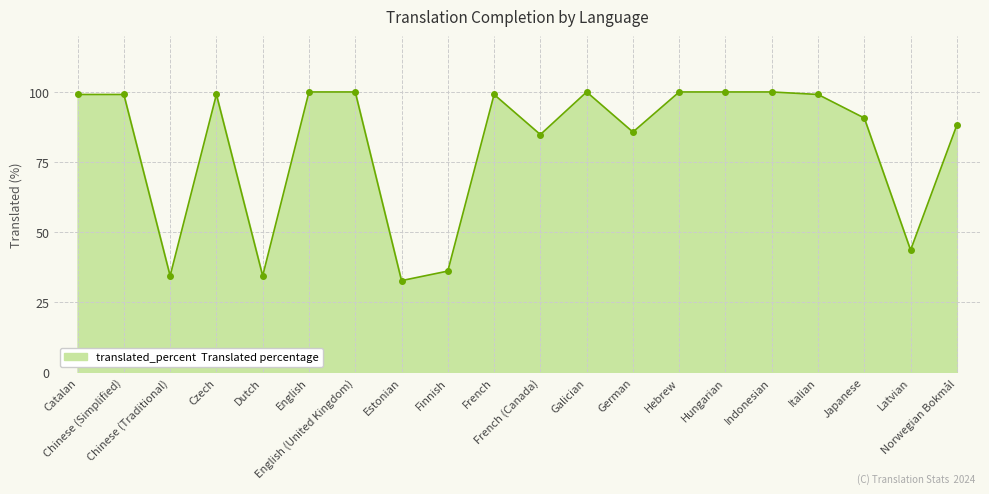

What is the maximum value shown in the chart?

100.0